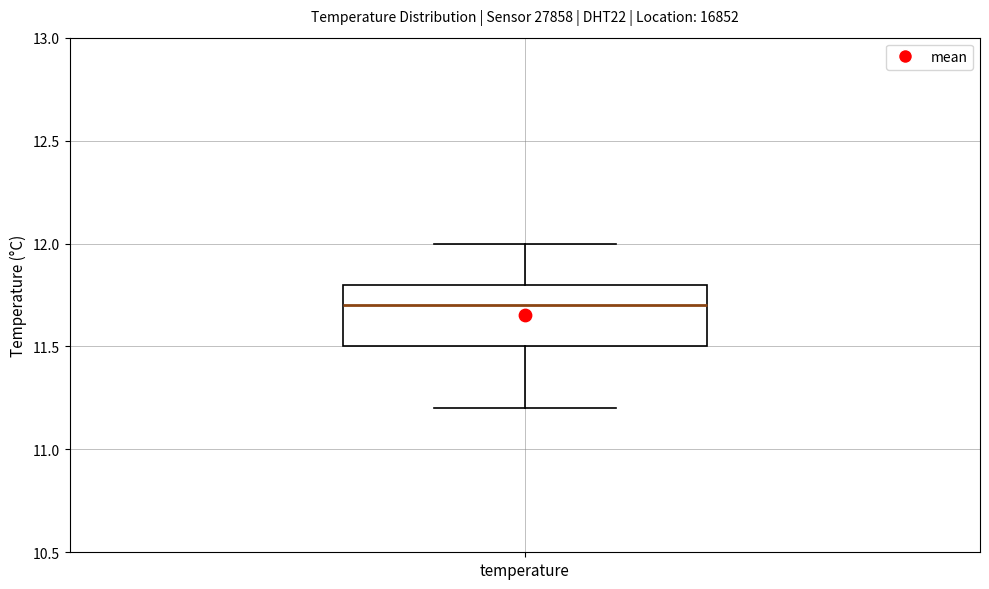

Read this box plot against the y-axis: the position of the median line, the range covered by the box, and the ends of both whiskers. The values are not printed on the chart, so give them approximately, as read against the axis.

median 11.7, box 11.5 to 11.8, whiskers 11.2 to 12.0